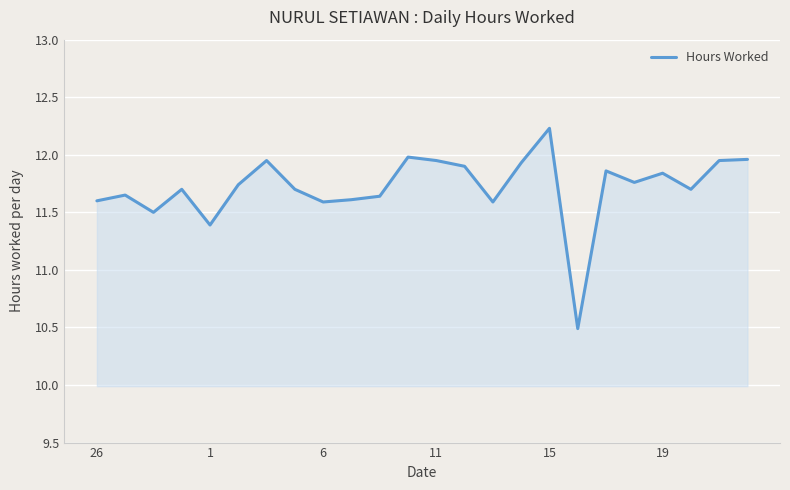

What is the difference between the maximum and minimum values?

1.7